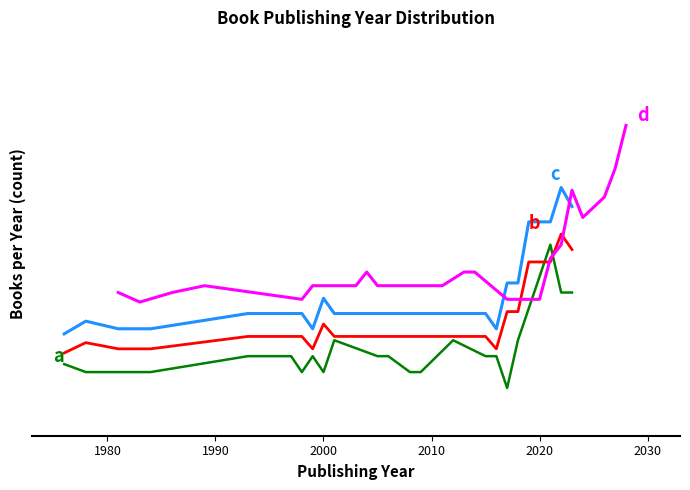

How many interior local valleys does the b series have?

2